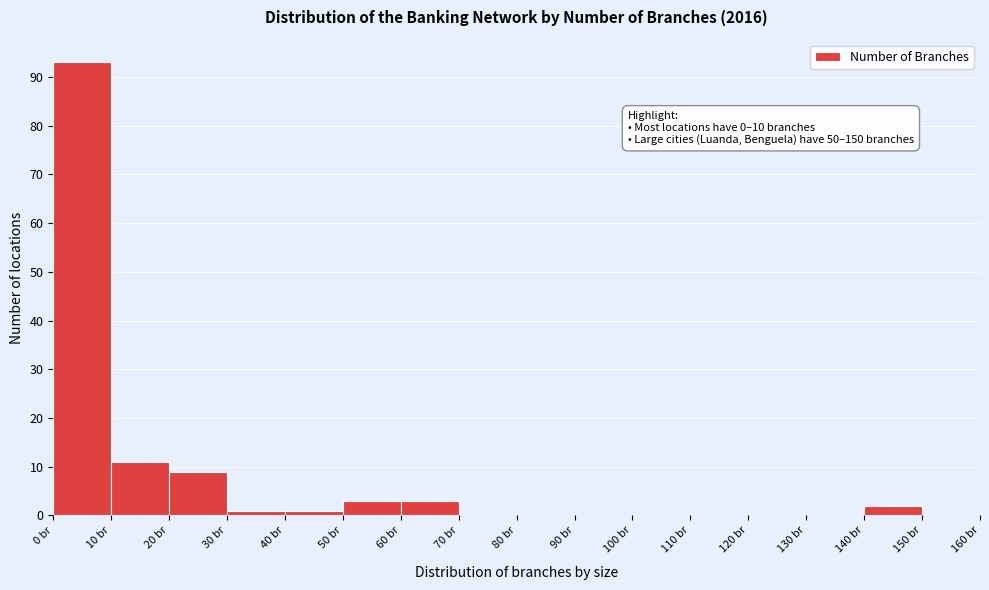

Over which range of the x-axis is the bar tallest?

0 to 10